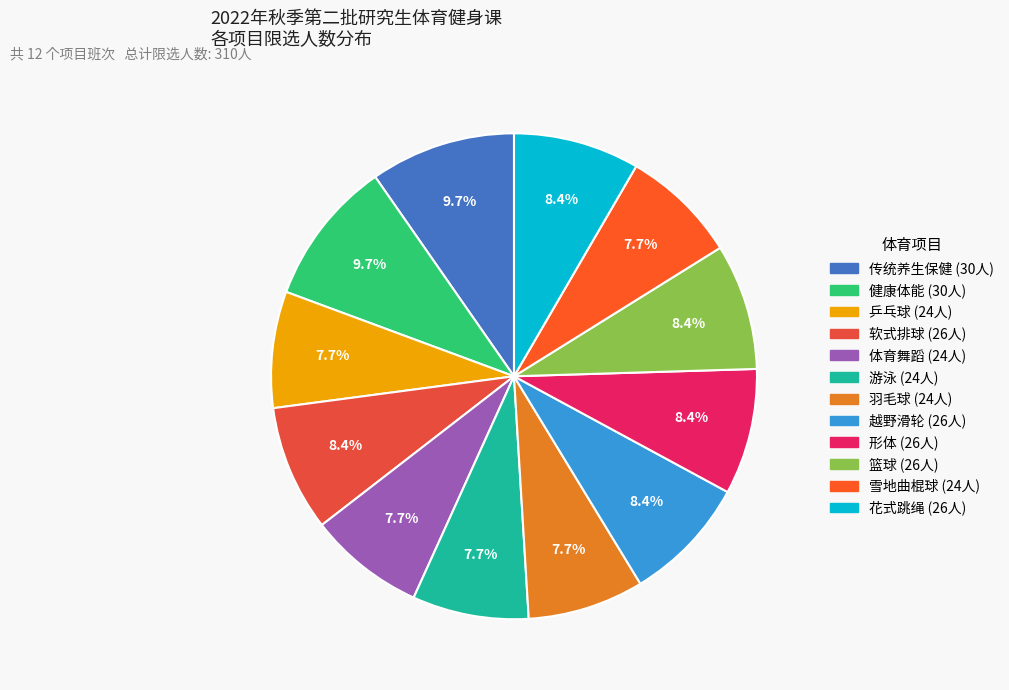

Which has a higher value, 健康体能 or 越野滑轮?

健康体能